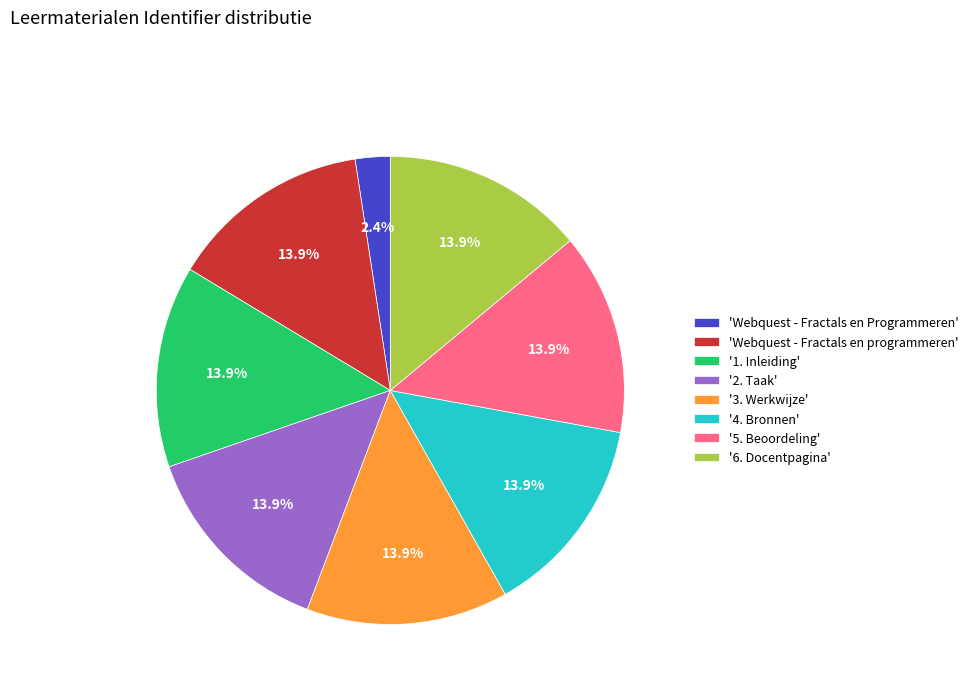

What is the ratio of the value at '3. Werkwijze' to the value at '5. Beoordeling'?

1.0